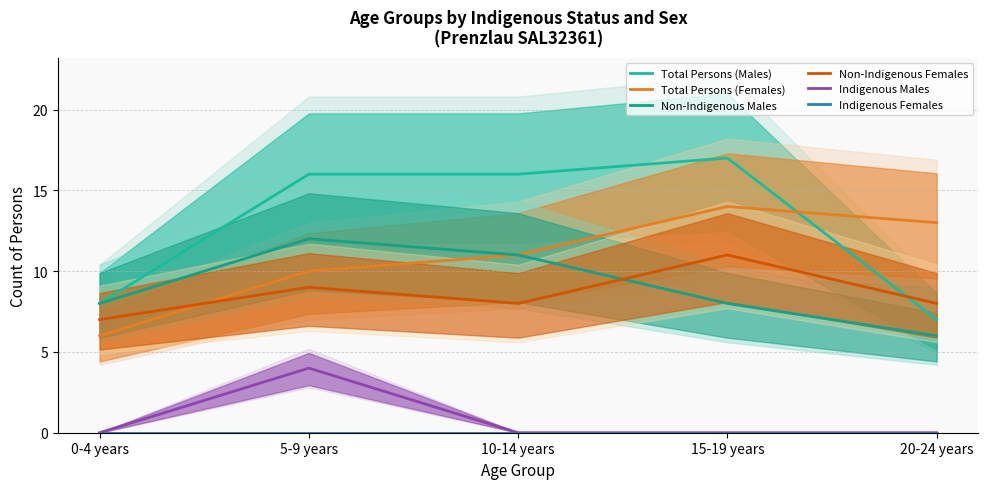

Rank the categories by Non-Indigenous Males value from highest to lowest.

5-9 years, 10-14 years, 0-4 years, 15-19 years, 20-24 years